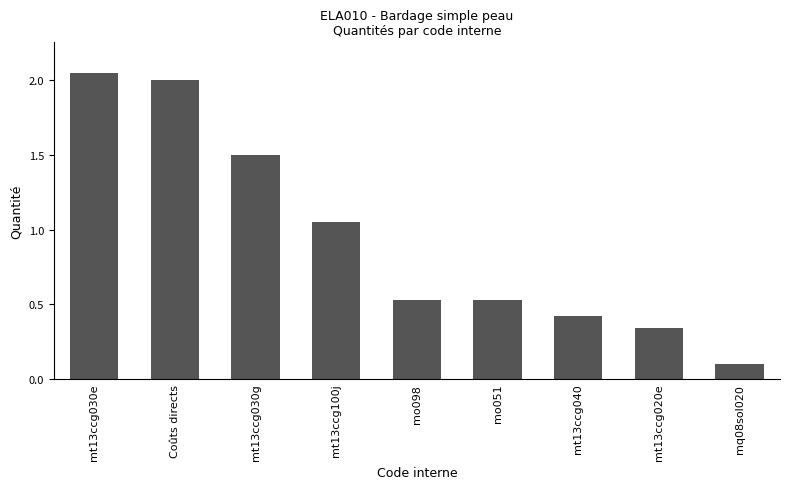

True or false: the data shows 0.8 at mo051.

False